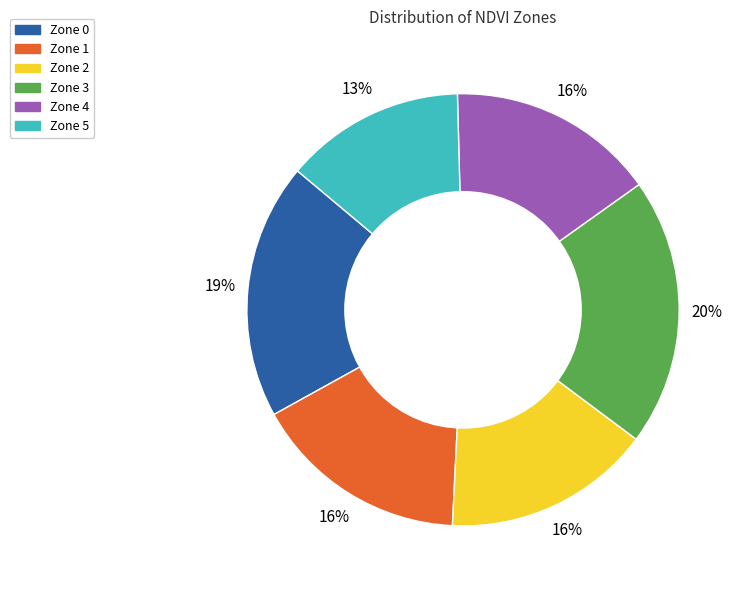

Which category has the smallest portion of the pie?

Zone 5